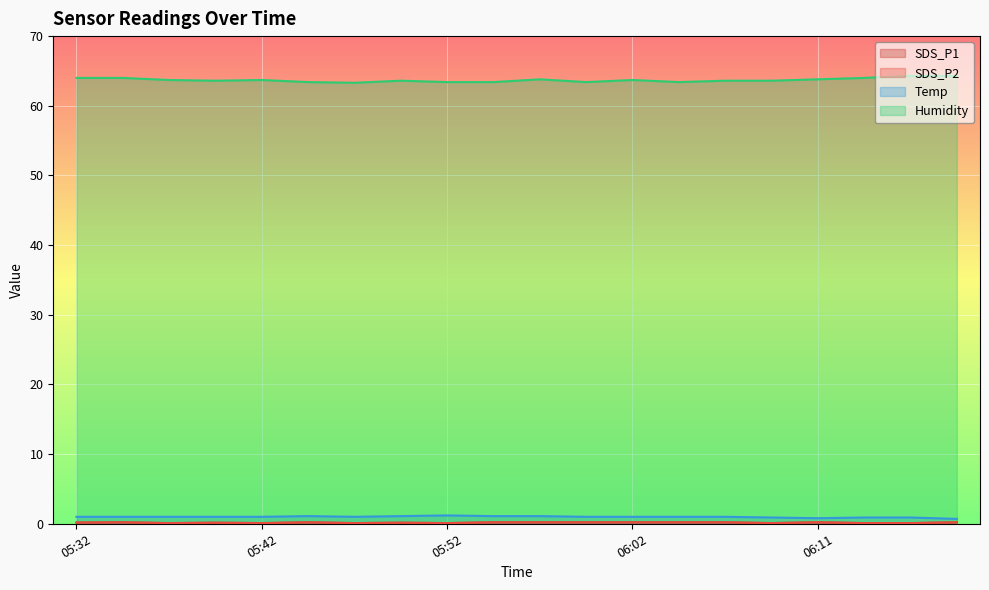

At how many categories does at least one series exceed 53?

20